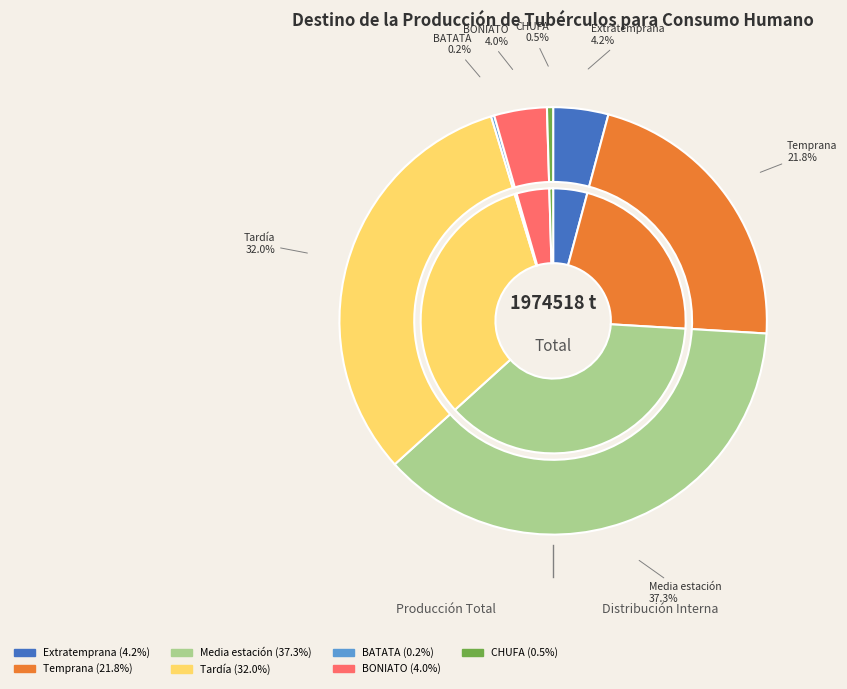

How many slices are in this pie chart?

7